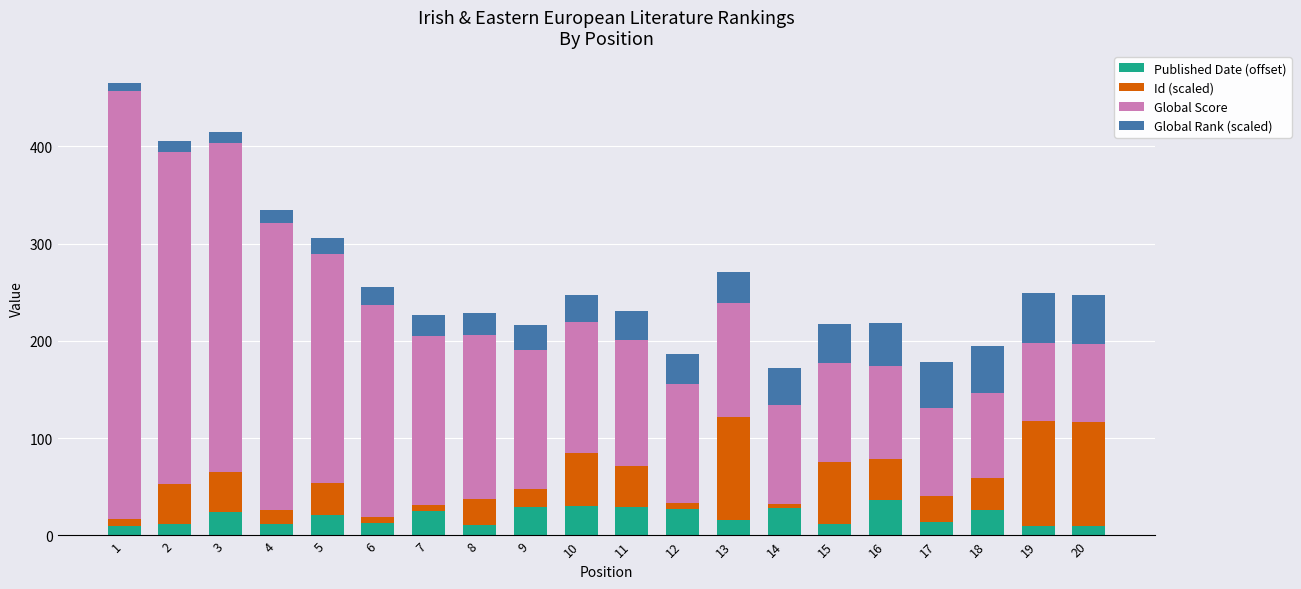

What is the lowest value of the Published Date (offset) series?

10.0